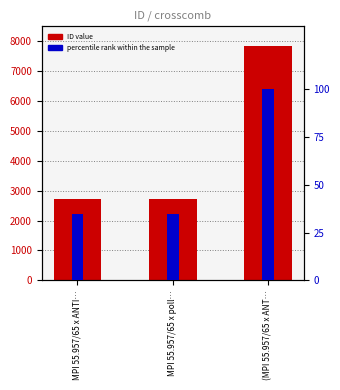

At (MPI 55.957/65 x ANT…, list the series in order from smallest to largest.

percentile rank, ID value